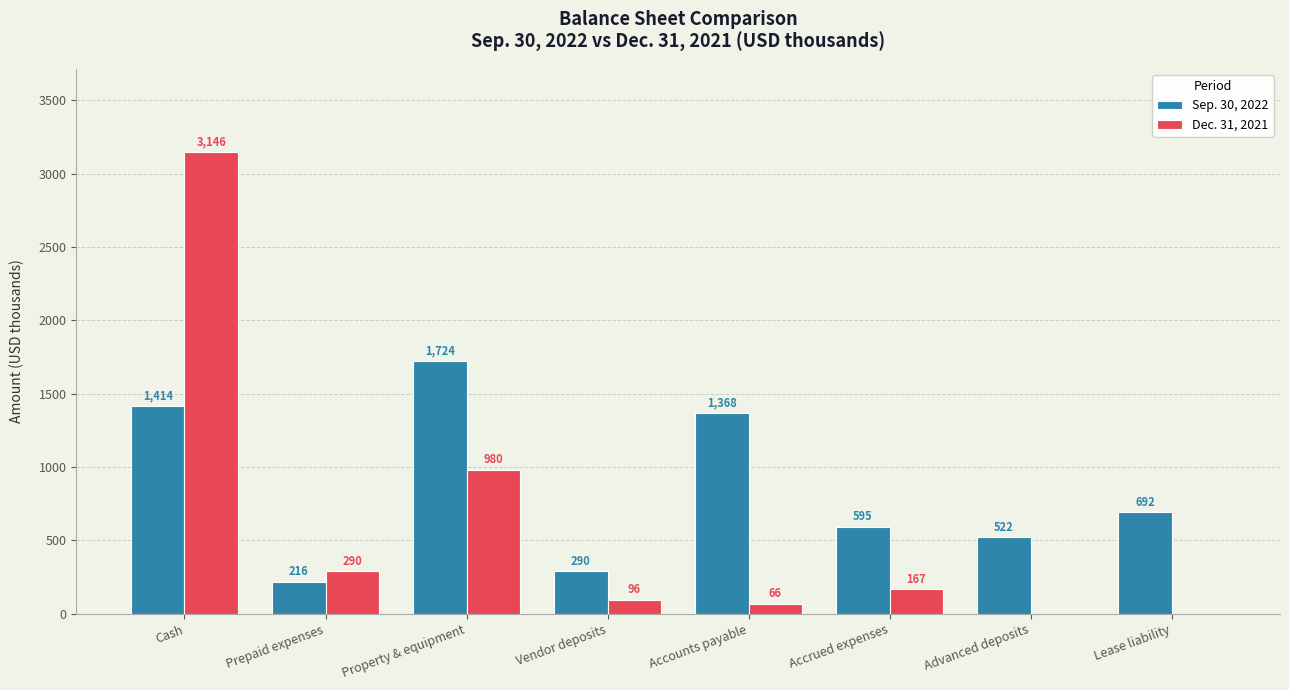

The Dec. 31, 2021 series shows 980 at Property & equipment. True or false?

True